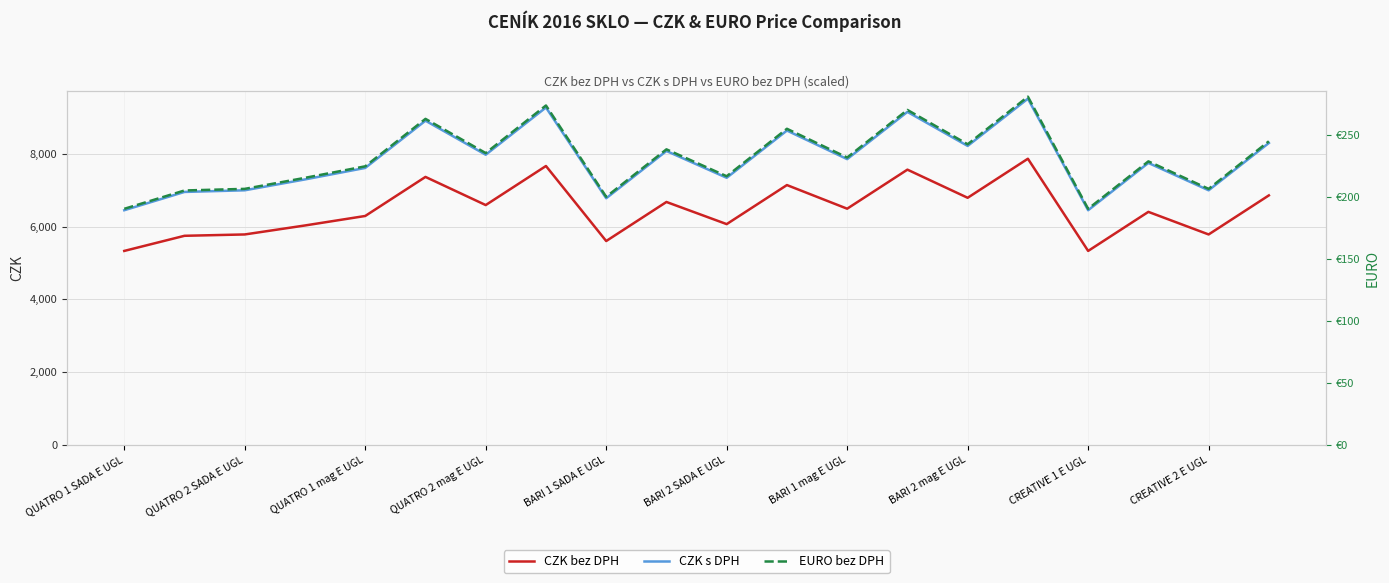

How many values in the EURO bez DPH series exceed 231?

10